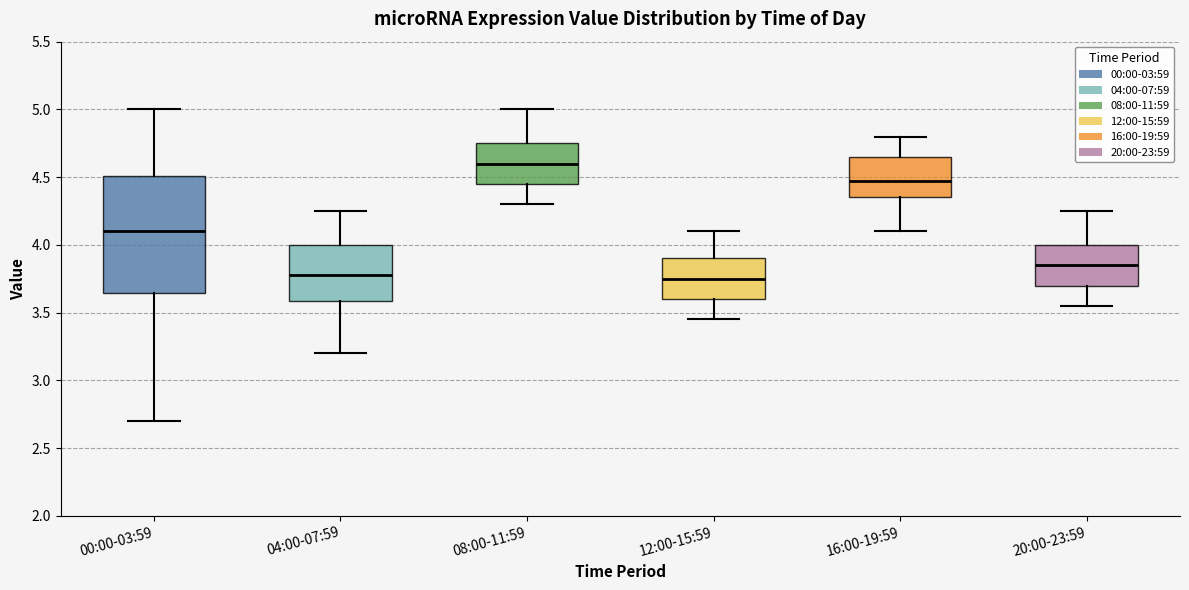

Where does the median line of the box for 12:00-15:59 sit on the y-axis? The values are not printed on the chart, so give them approximately, as read against the axis.

3.75